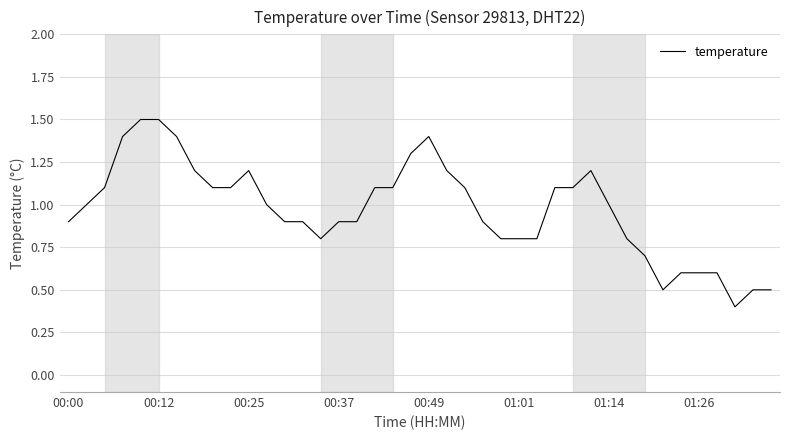

What is the greatest value displayed?

1.5